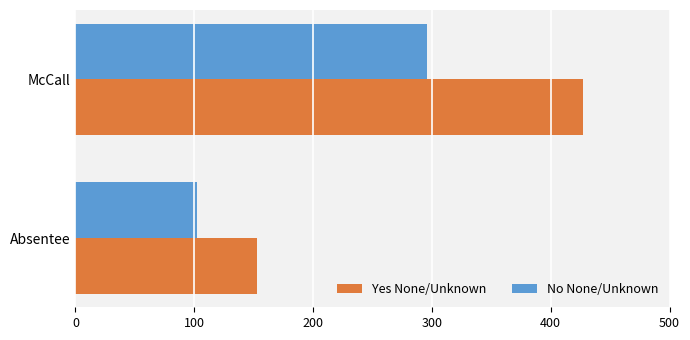

At which category is the sum across all series the highest?

McCall